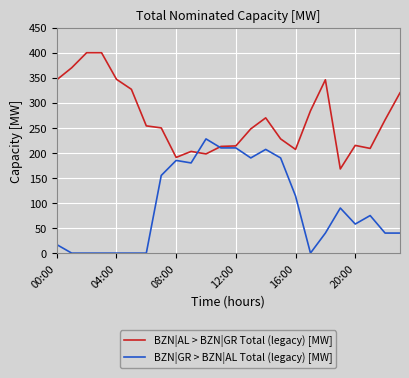

Rank the series by their average value, from highest to lowest.

BZN|AL > BZN|GR Total (legacy) [MW], BZN|GR > BZN|AL Total (legacy) [MW]